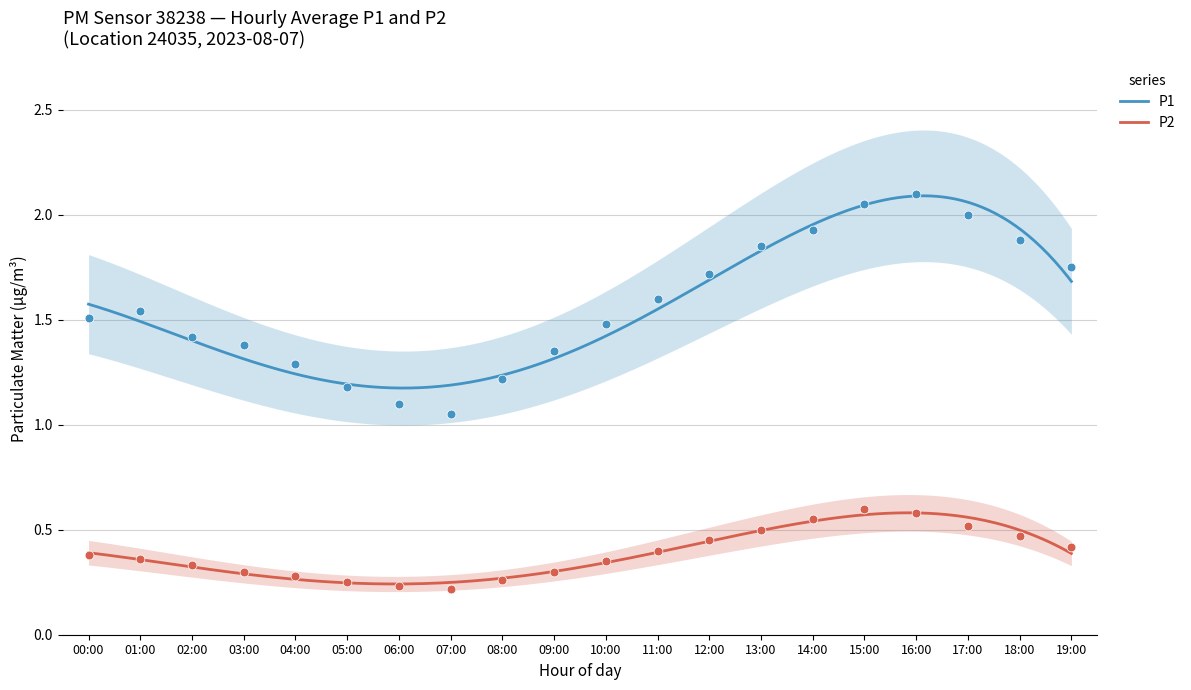

Which series contains the highest Y value?

P1